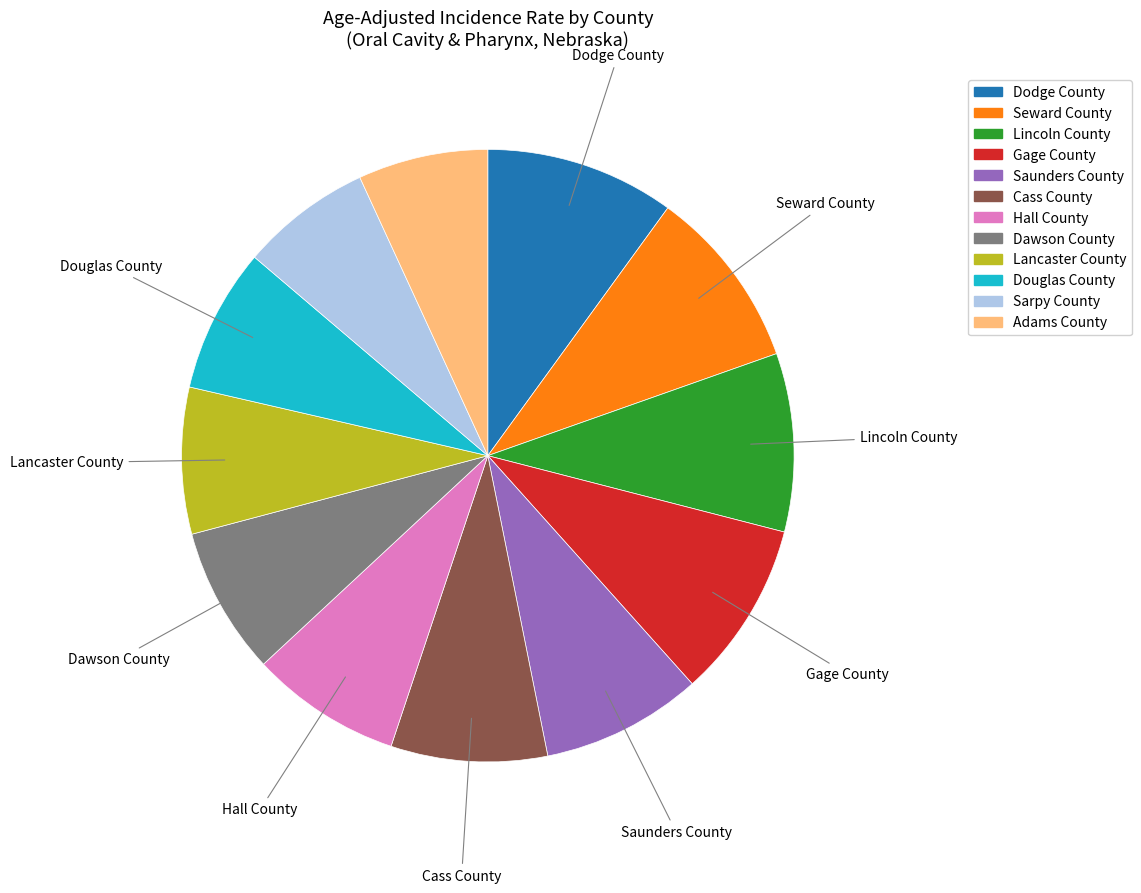

Which has a higher value, Sarpy County or Saunders County?

Saunders County